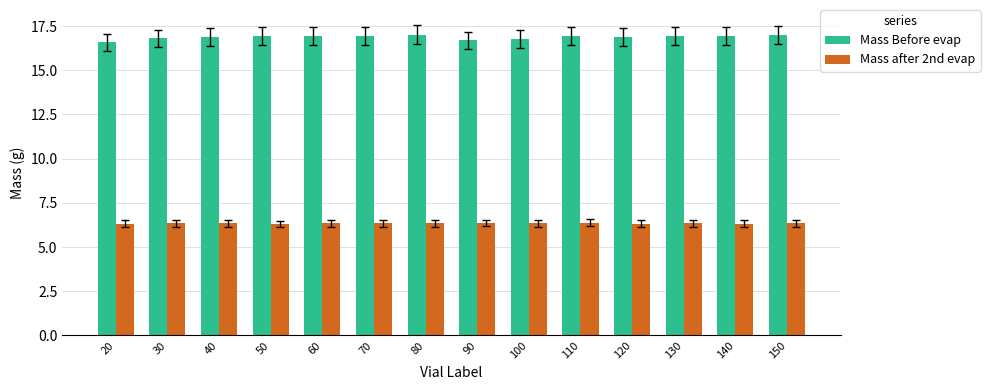

What is the maximum value for Mass Before evap?

17.0